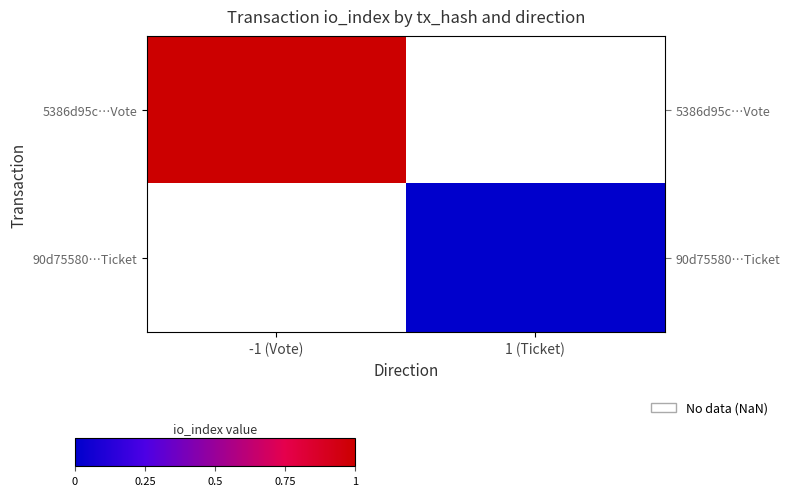

List the labels in order of 5386d95c…Vote value, largest first.

-1 (Vote), 1 (Ticket)